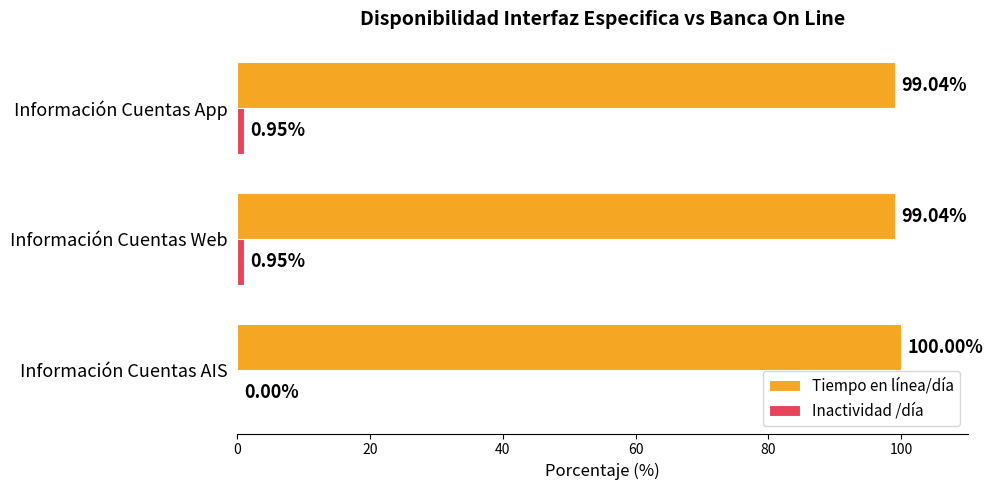

What is the sum of all Tiempo en línea/día values?

298.1